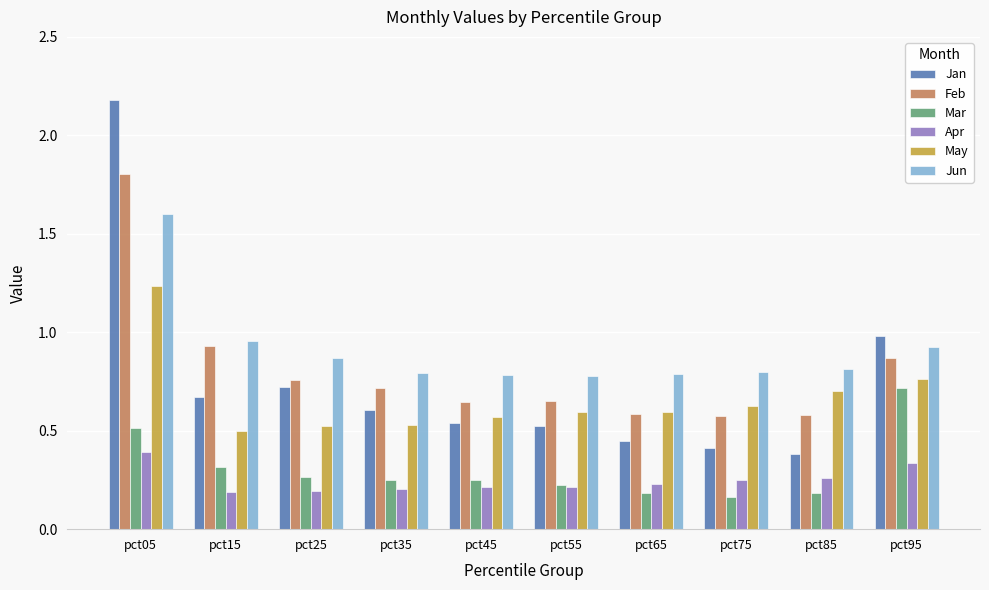

What are all the series names shown in the legend?

Jan, Feb, Mar, Apr, May, Jun